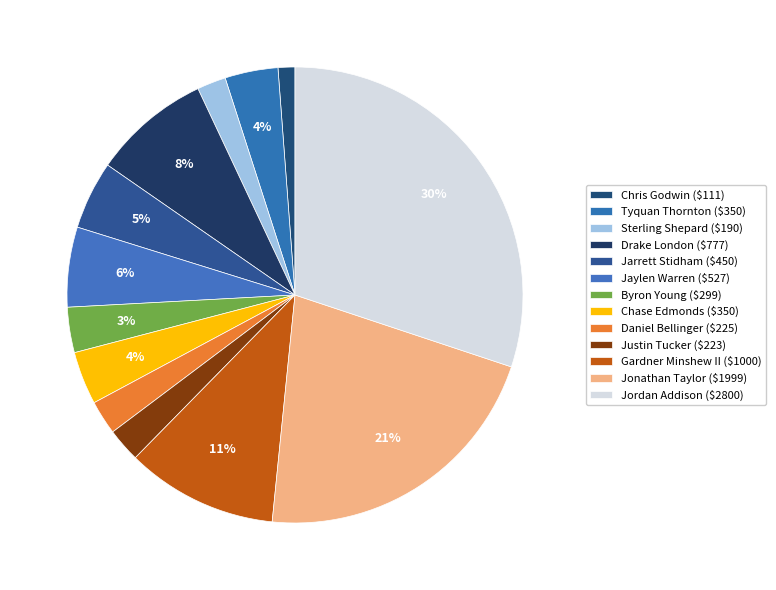

The Gardner Minshew II slice represents 11% of the pie. True or false?

True